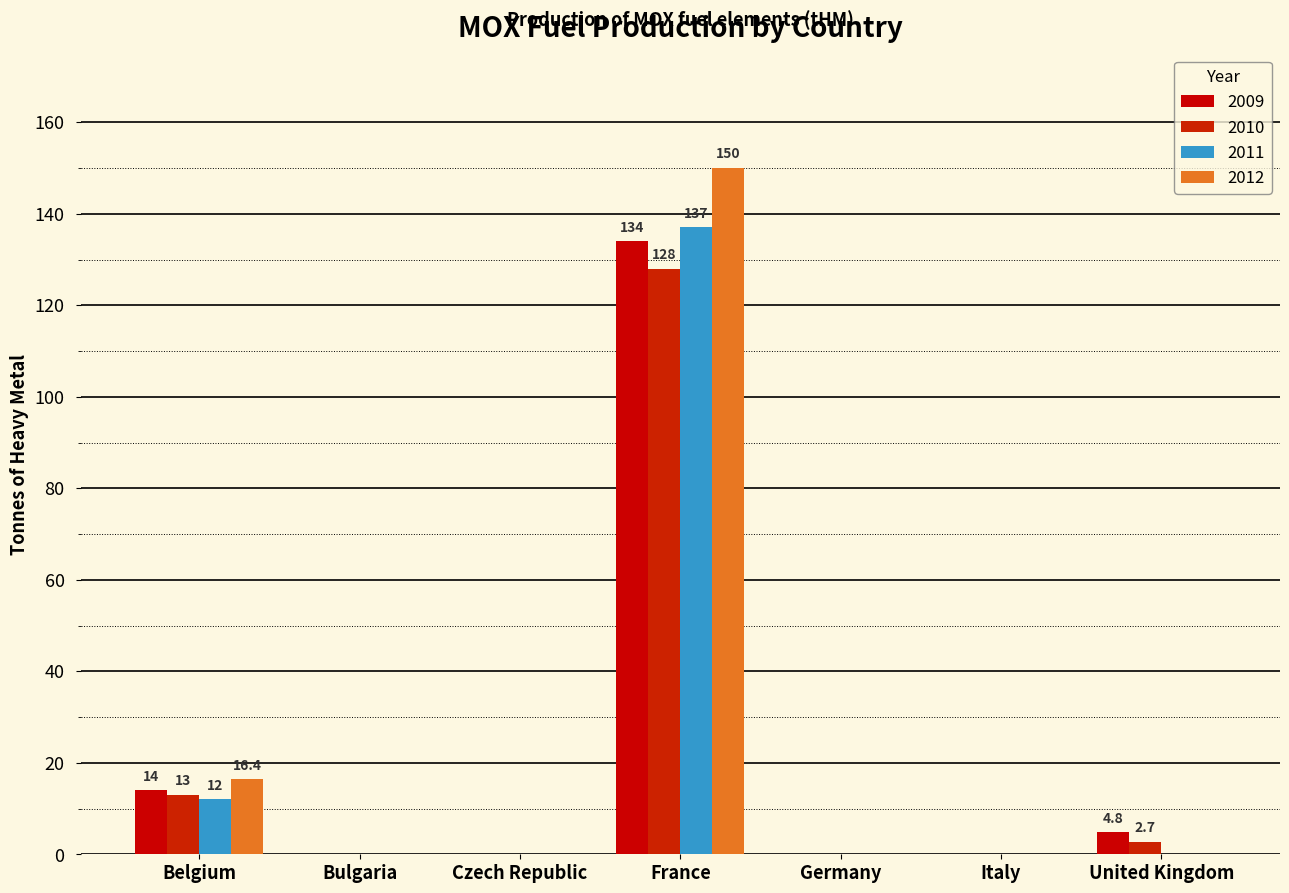

How many groups of bars are there?

7